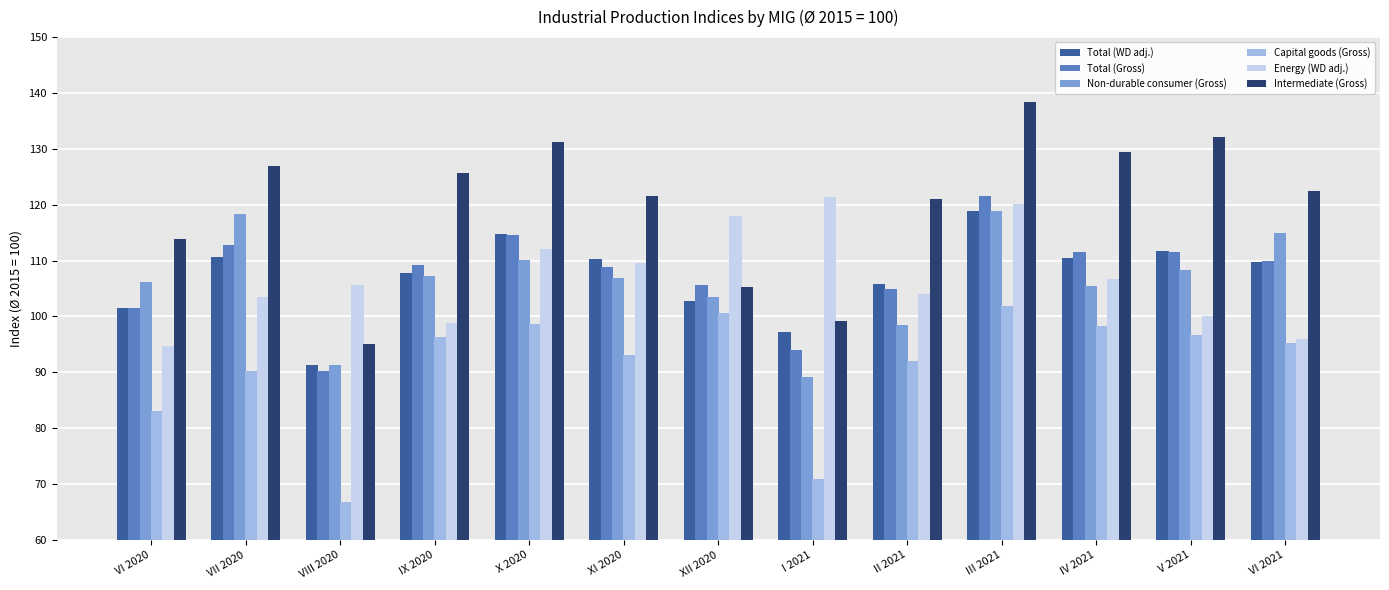

True or false: Total (WD adj.) has a value of 114.7 at X 2020.

True